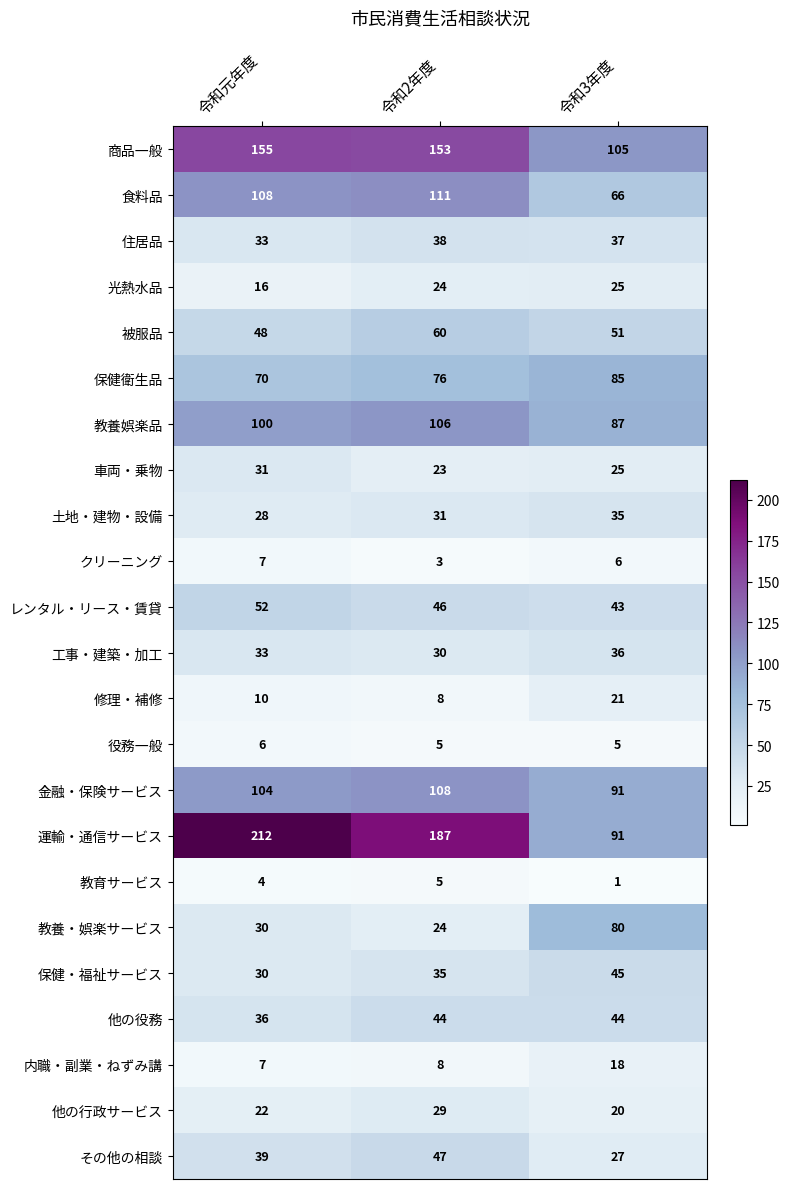

What is the total value across all series at 令和2年度?

1201